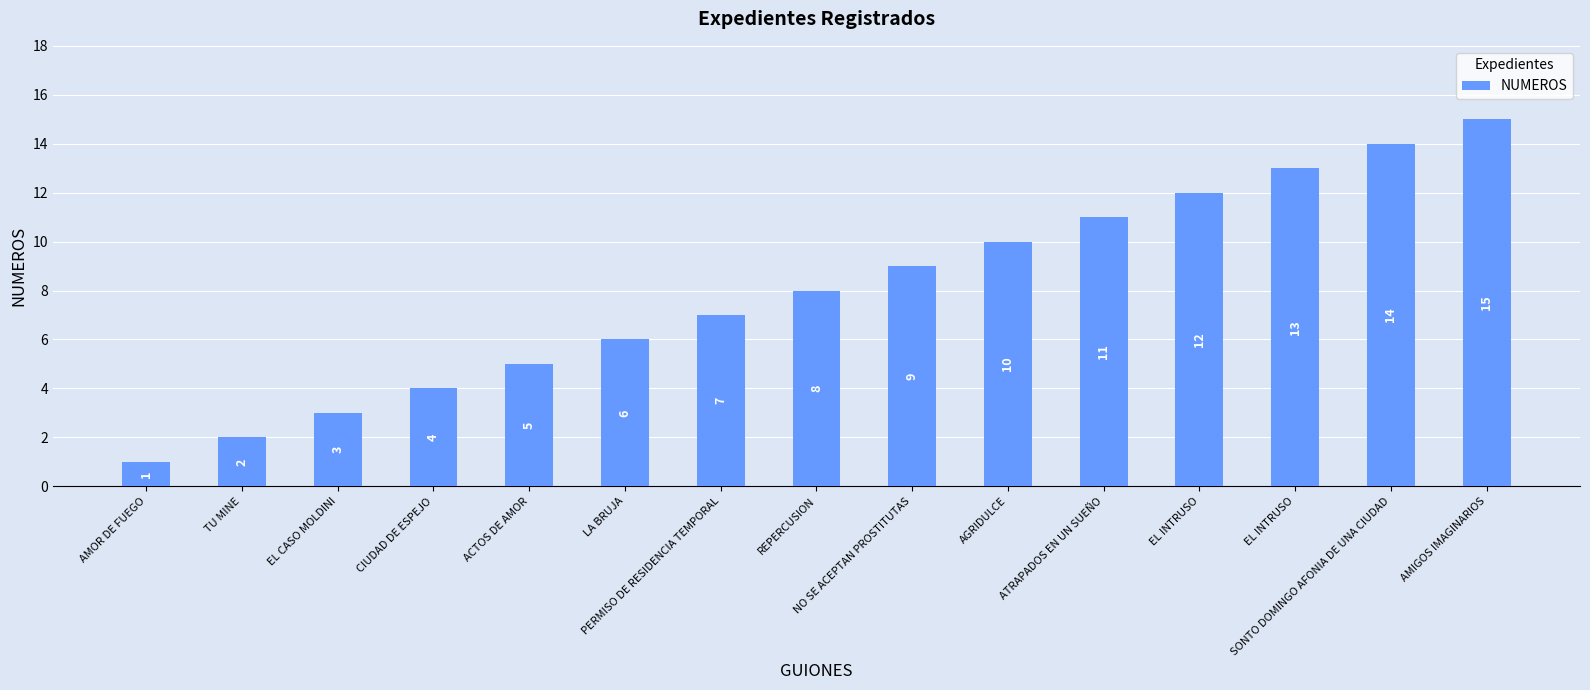

What is the change in value from LA BRUJA to REPERCUSION?

+2